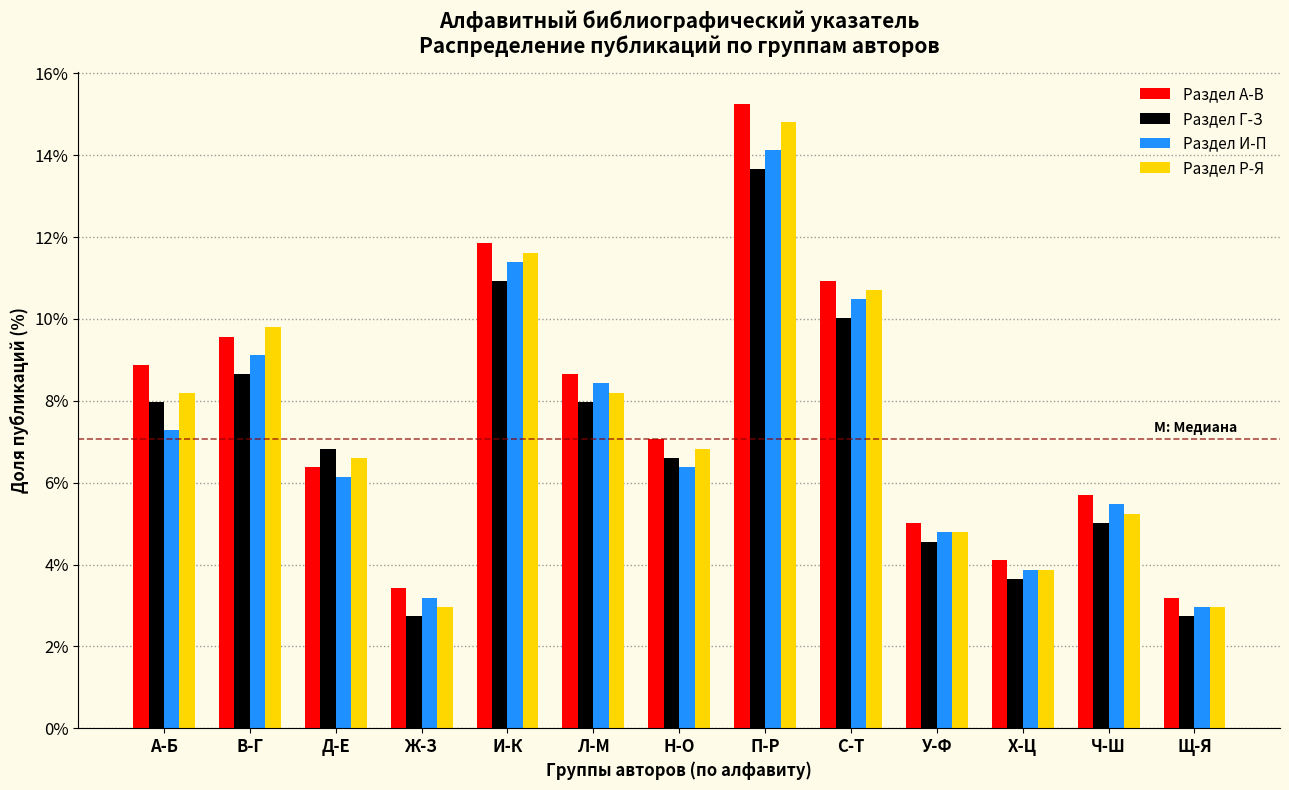

What value does the Раздел А-В series have at Ж-З?

3.4